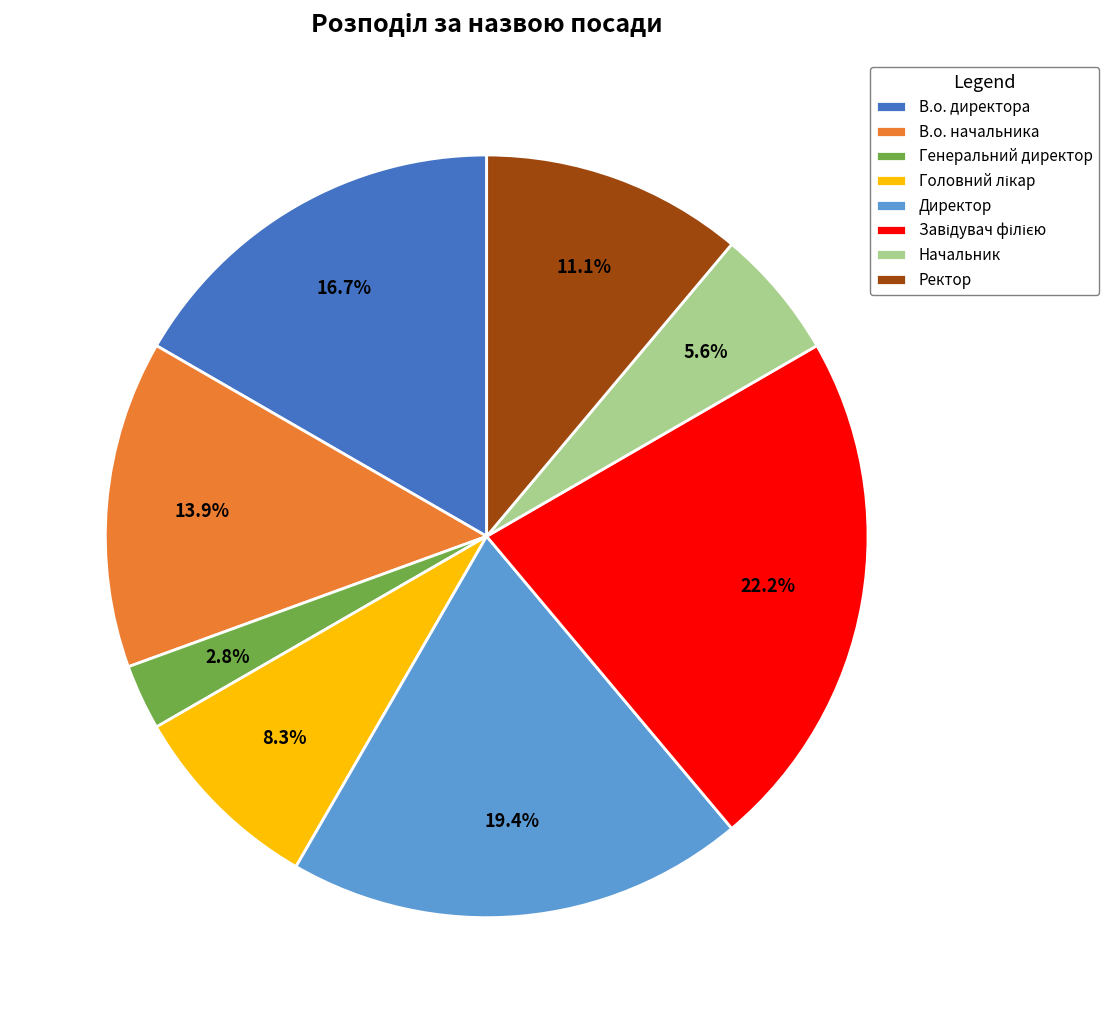

Which category has the smallest portion of the pie?

Генеральний директор